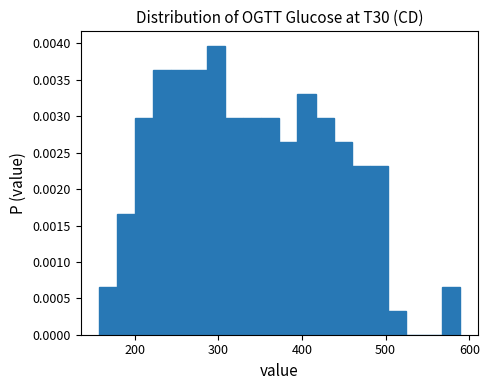

Read against the x-axis, roughly where is the centre of the tallest bar?

300